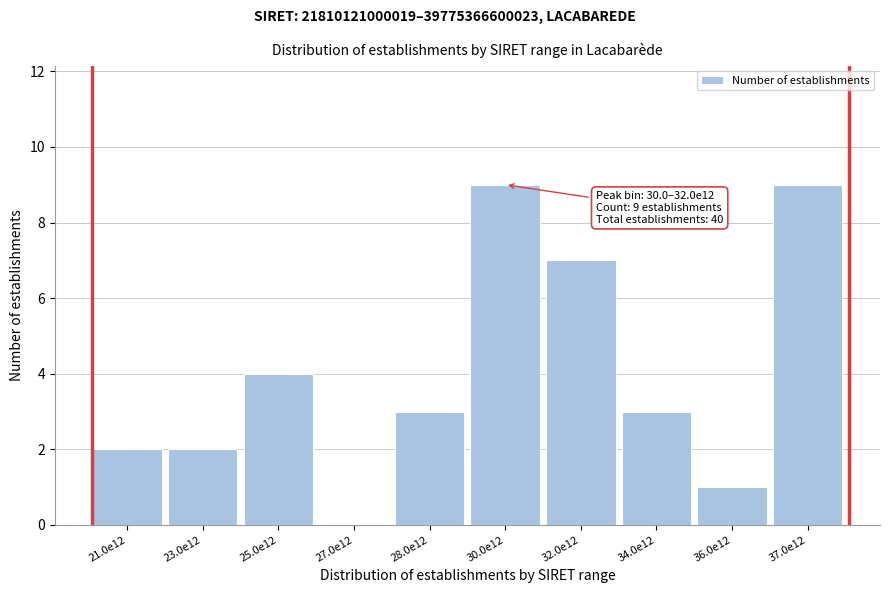

Reading left to right, transcribe all the data shown in this chart.

21.0e12=2	23.0e12=2	25.0e12=4	27.0e12=0	28.0e12=3	30.0e12=9	32.0e12=7	34.0e12=3	36.0e12=1	37.0e12=9